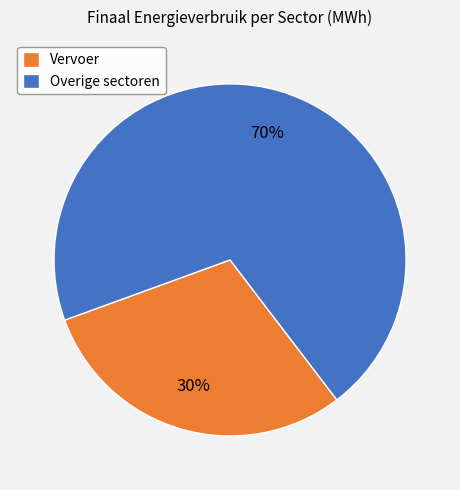

Is the sum of Overige sectoren and Vervoer greater than half?

Yes